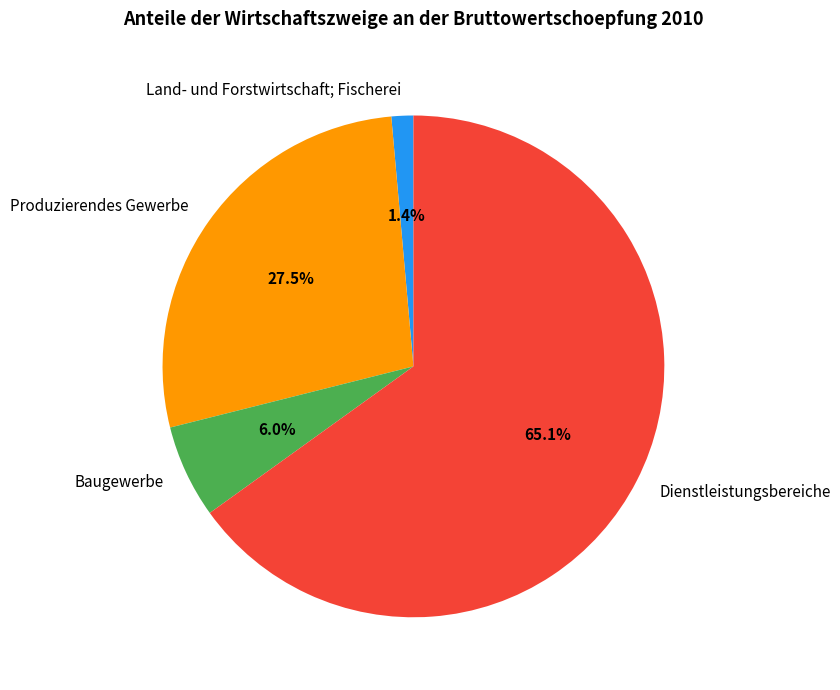

What percentage is NOT represented by Baugewerbe?

94.0%